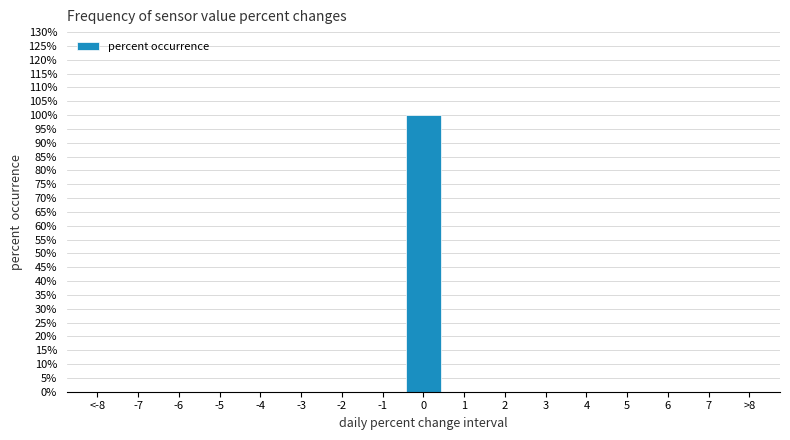

Reading left to right, extract all data points from this chart.

<-8=0	-7=0	-6=0	-5=0	-4=0	-3=0	-2=0	-1=0	0=100	1=0	2=0	3=0	4=0	5=0	6=0	7=0	>8=0